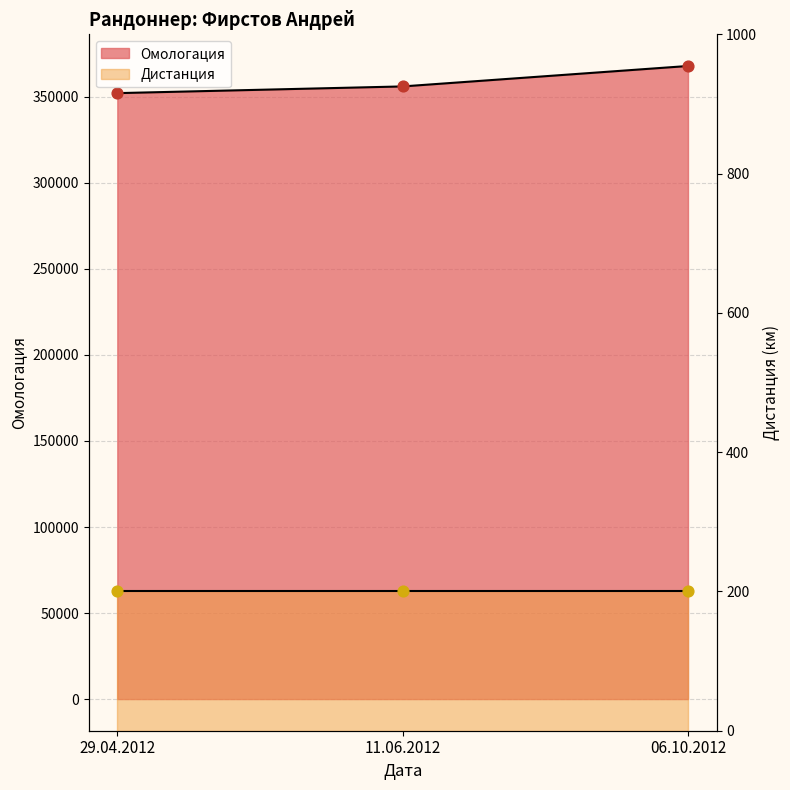

Which has a higher value, 29.04.2012 or 06.10.2012?

06.10.2012